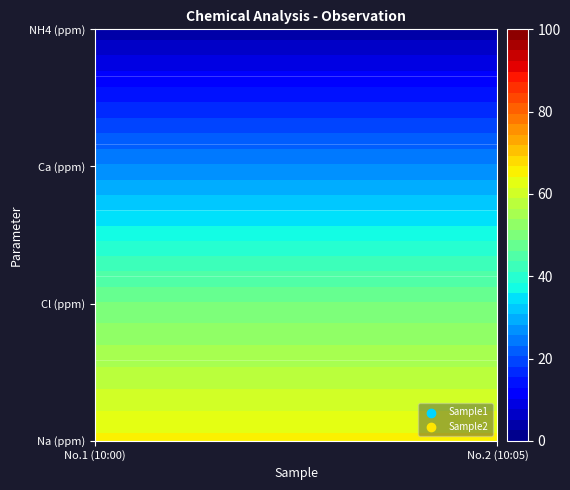

Is the value of Sample2 at 0 greater than the value of Sample1 at 1?

Yes